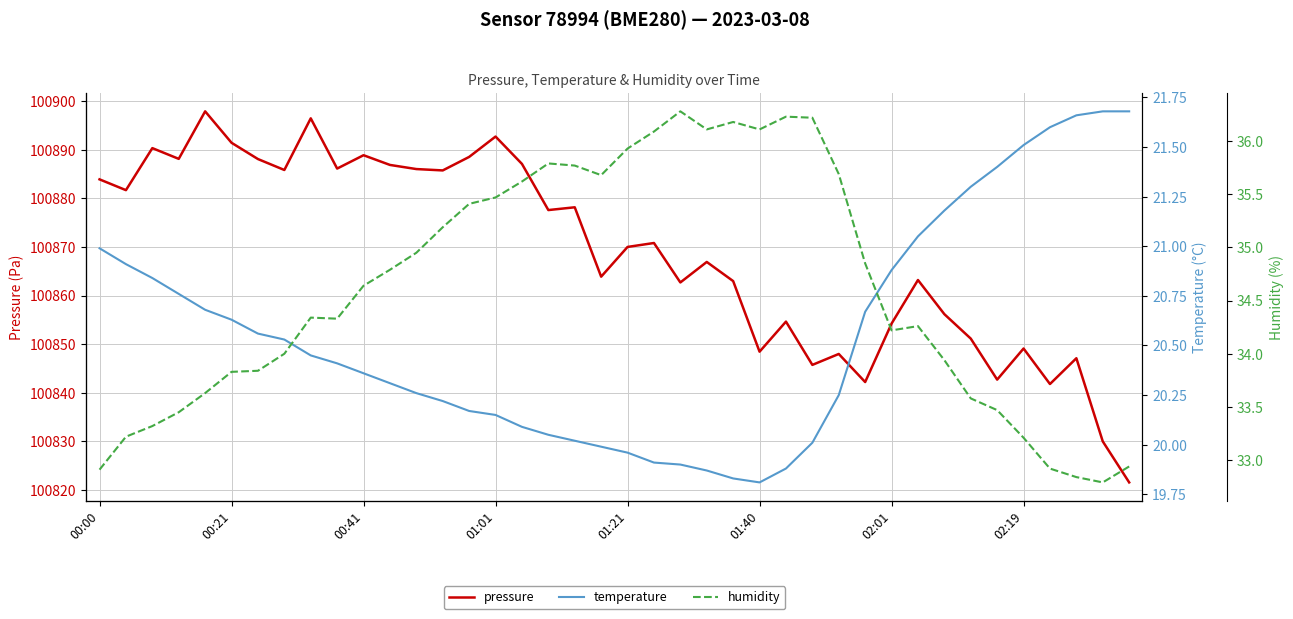

Is it true that pressure equals 66680.6 at 00:41?

False